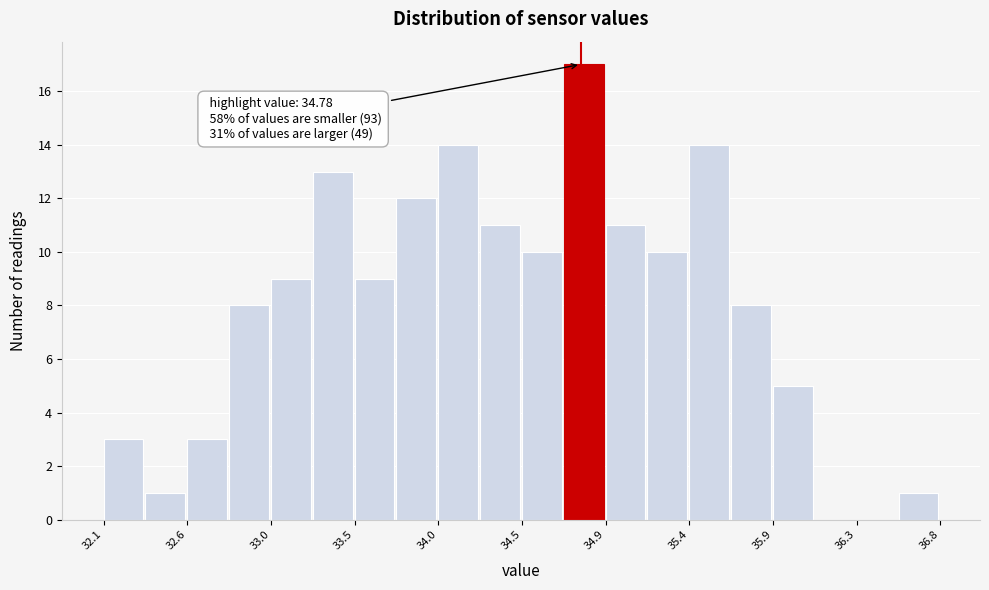

Over which range of the x-axis is the bar tallest?

34.685 to 34.920